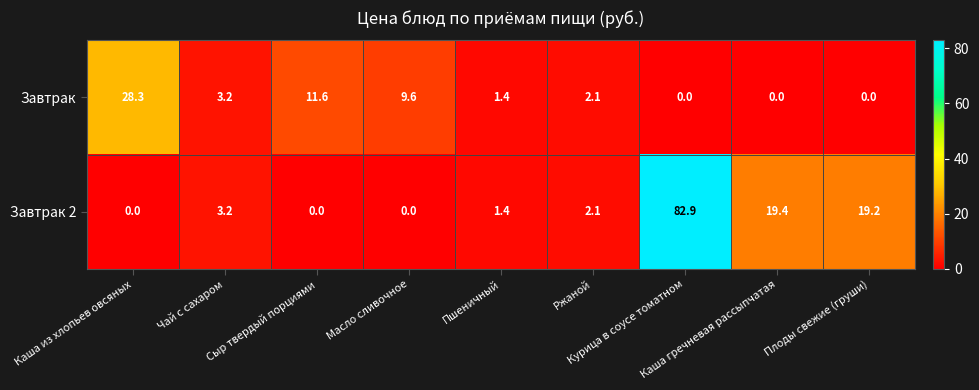

At which category is the sum across all series the highest?

Курица в соусе томатном